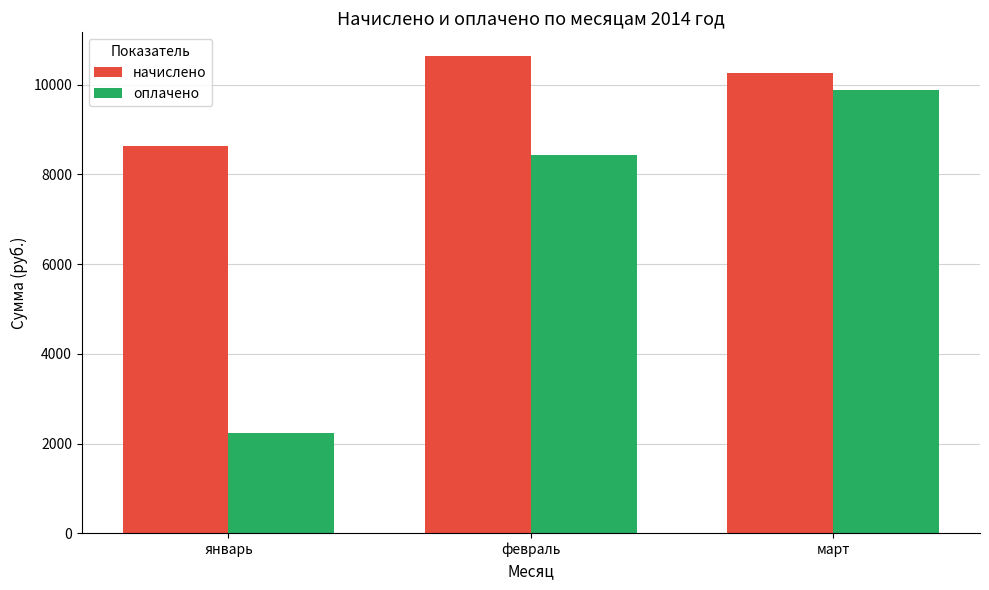

Which series has the largest range (max minus min)?

оплачено